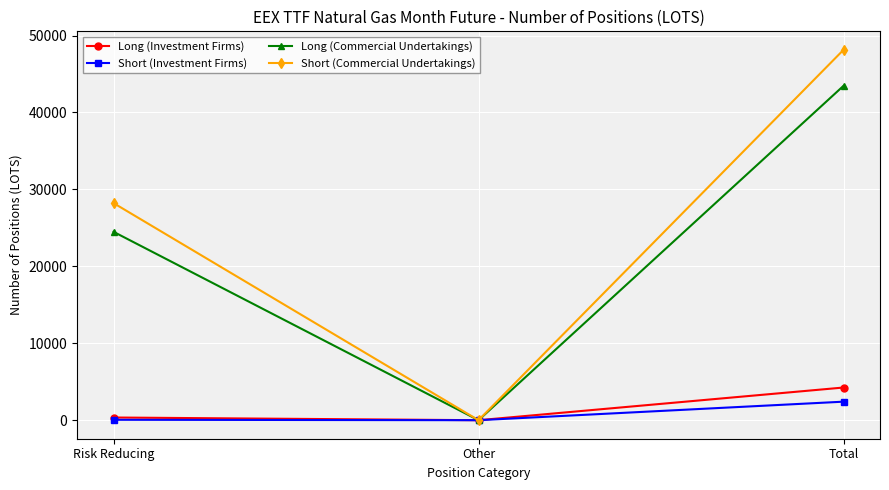

What is the total value across all series at Risk Reducing?

53119.4